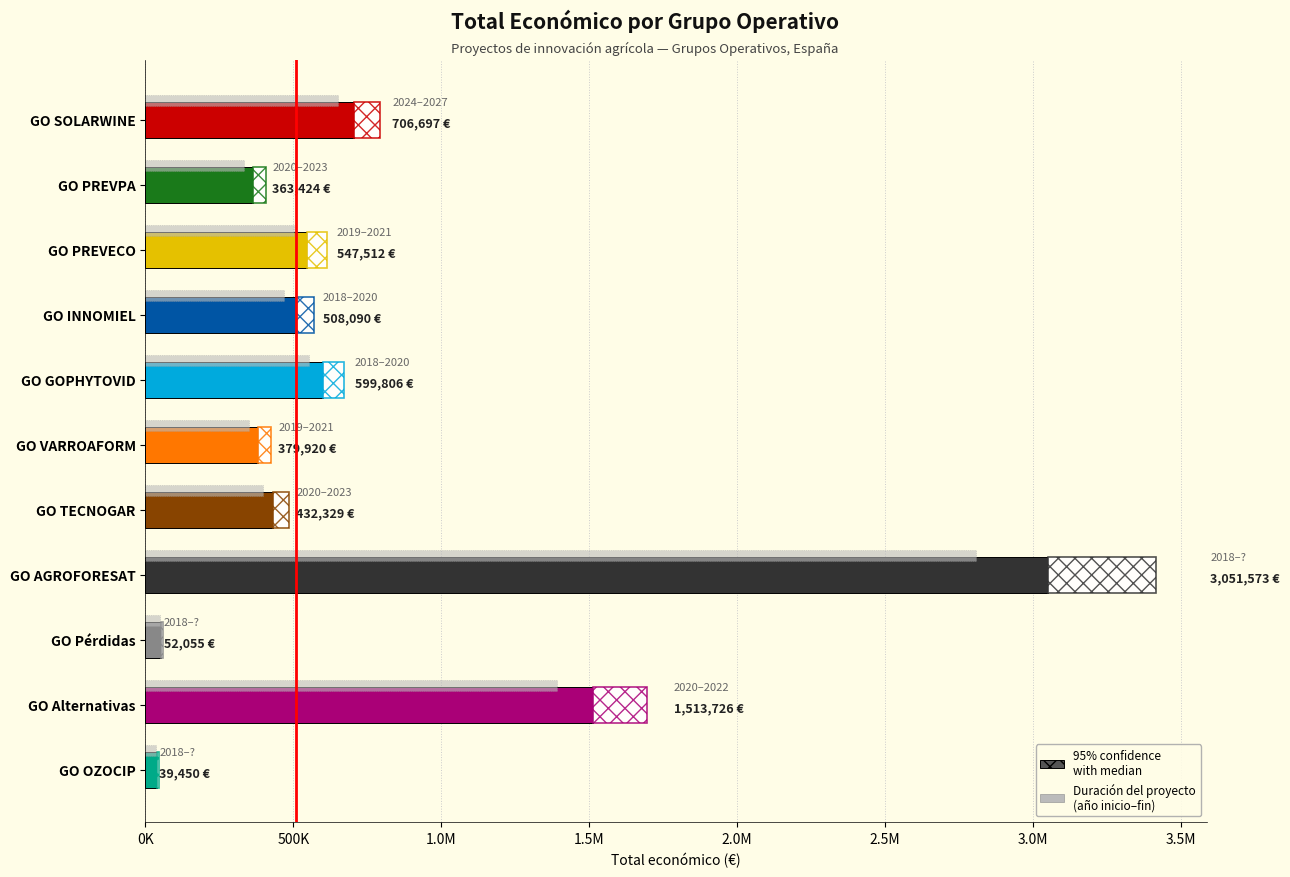

Between GO PREVECO and GO AGROFORESAT, which is larger?

GO AGROFORESAT